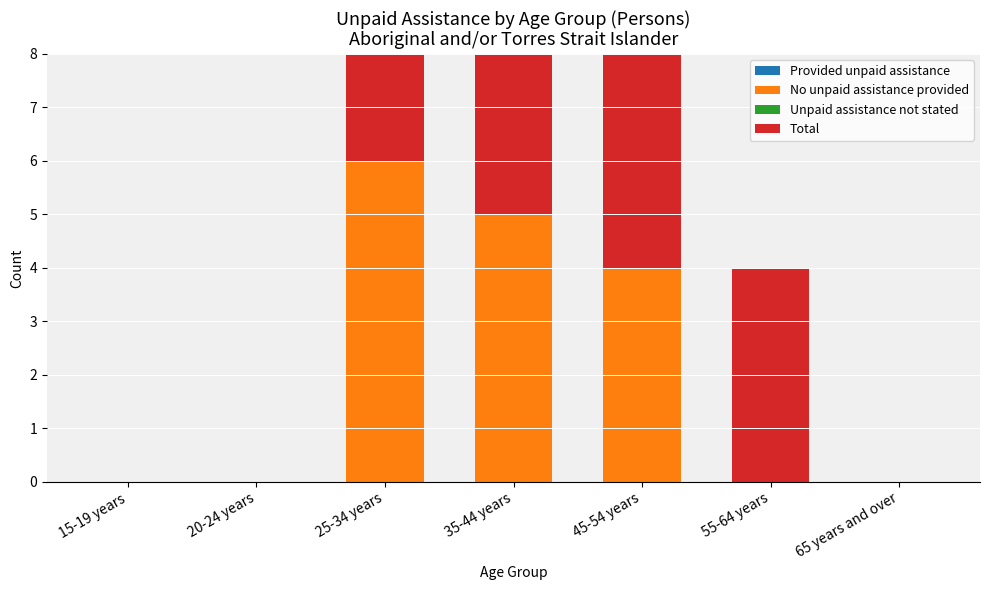

What are all the series names shown in the legend?

Provided unpaid assistance, No unpaid assistance provided, Unpaid assistance not stated, Total